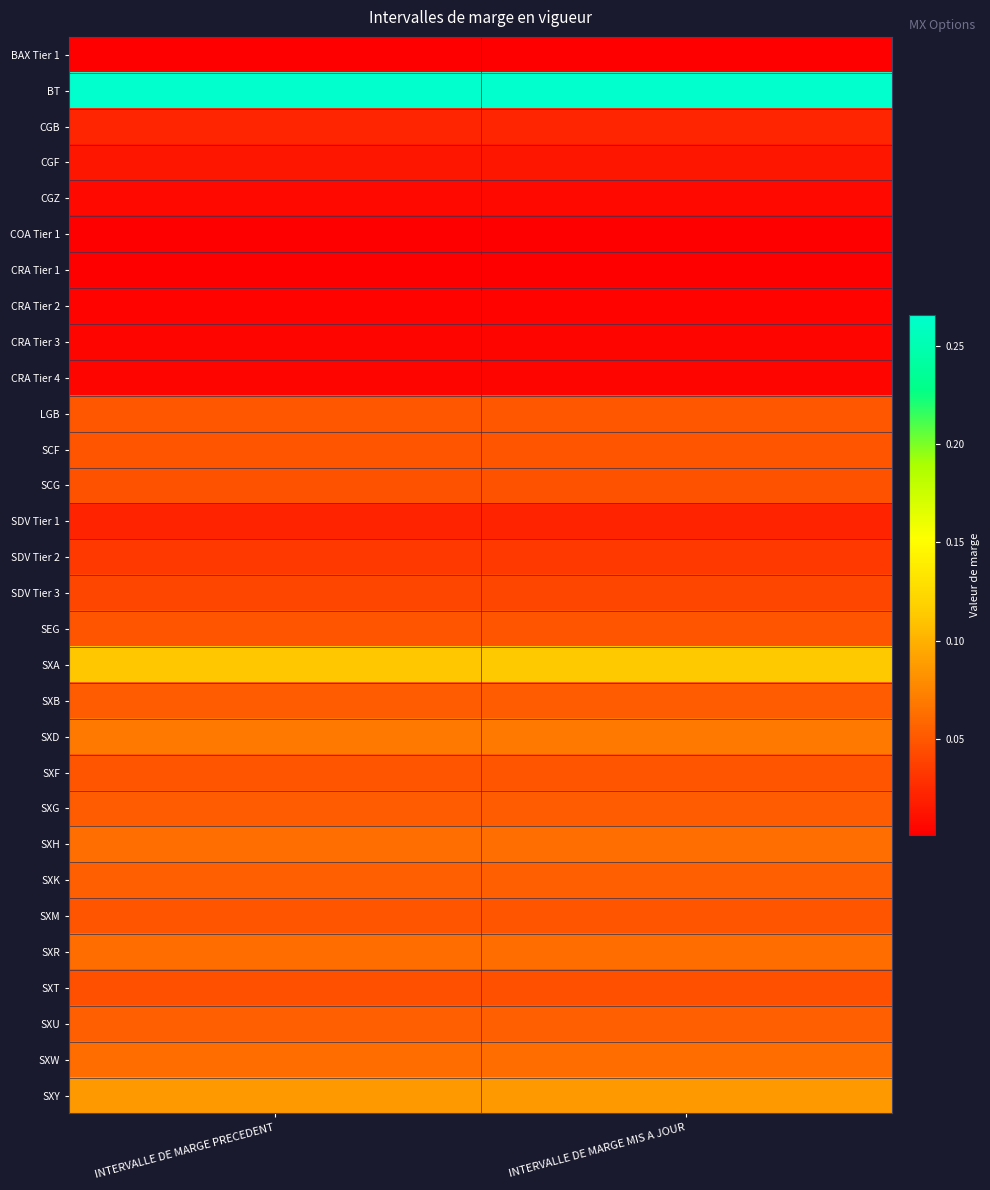

At which category is the sum across all series the highest?

INTERVALLE DE MARGE PRECEDENT